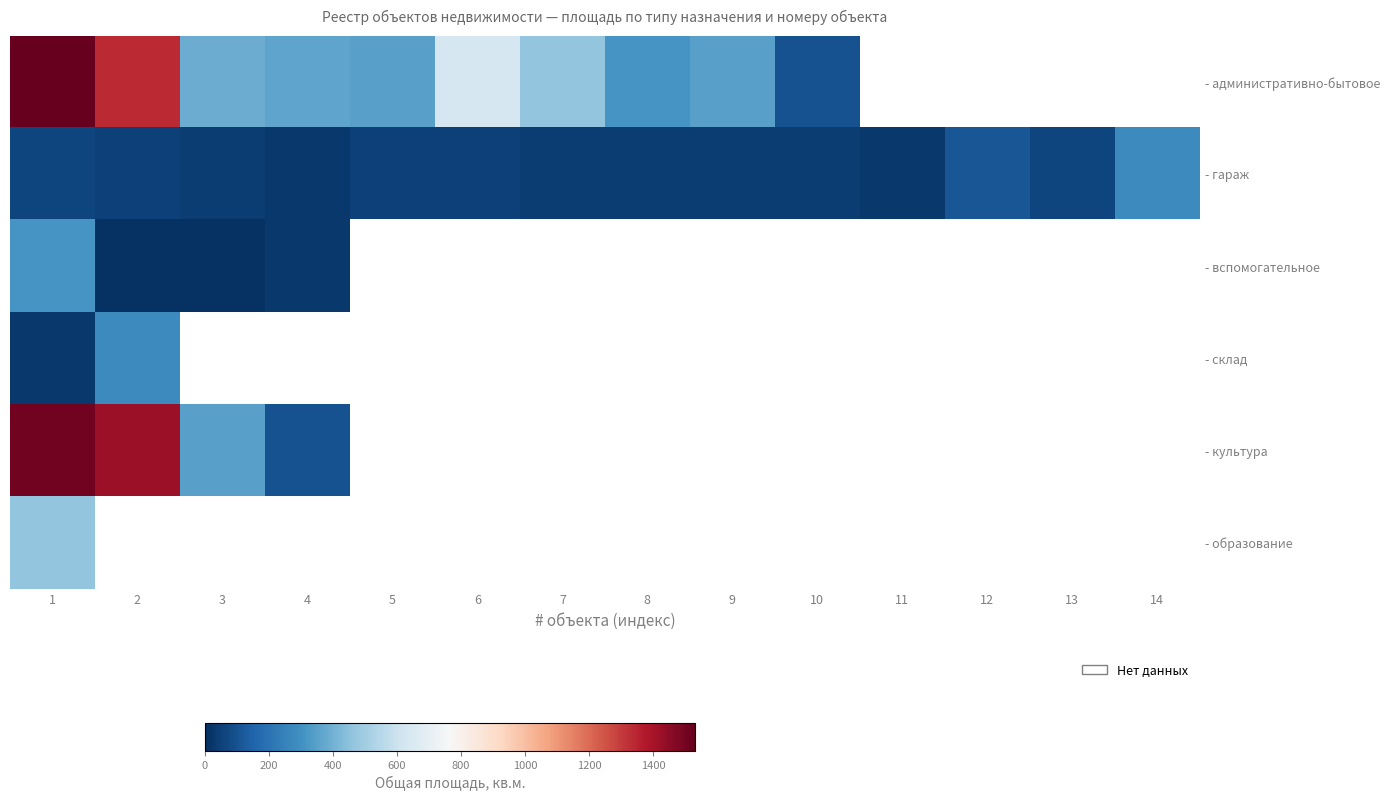

Where is - вспомогательное nearest to the value 160?

4